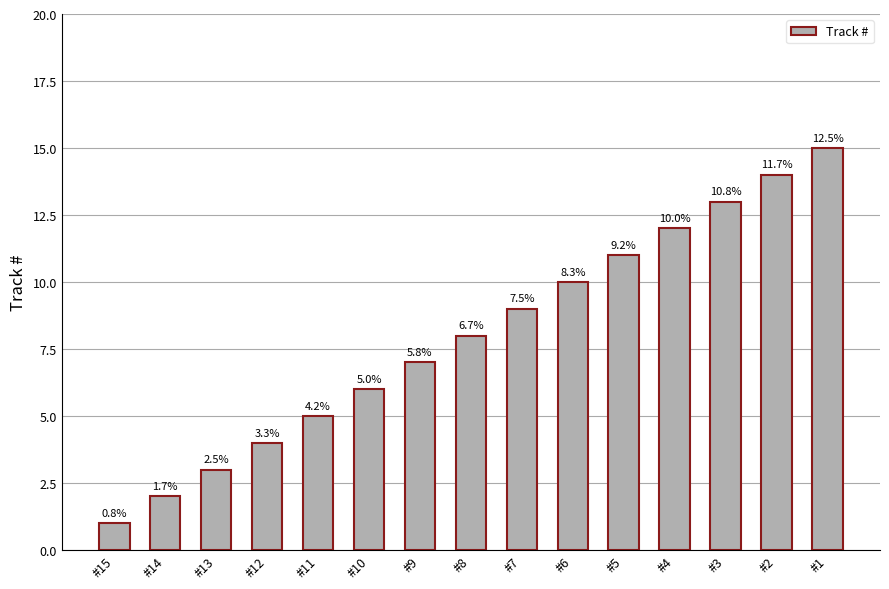

Which has a higher value, #1 or #6?

#1